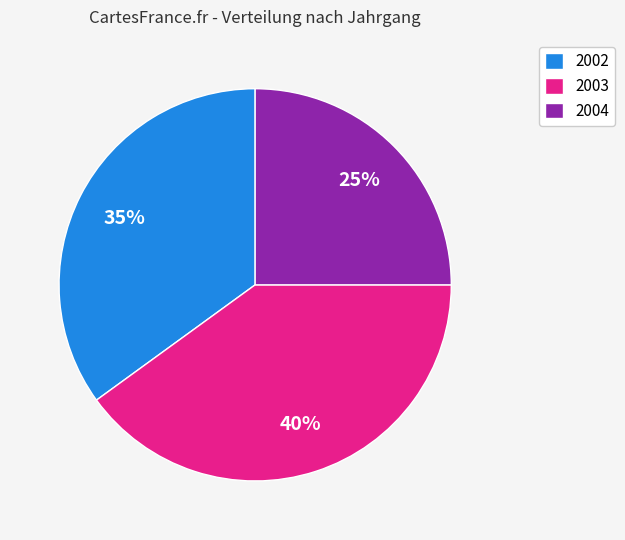

Is it true that 2004 is 25% of the pie?

True